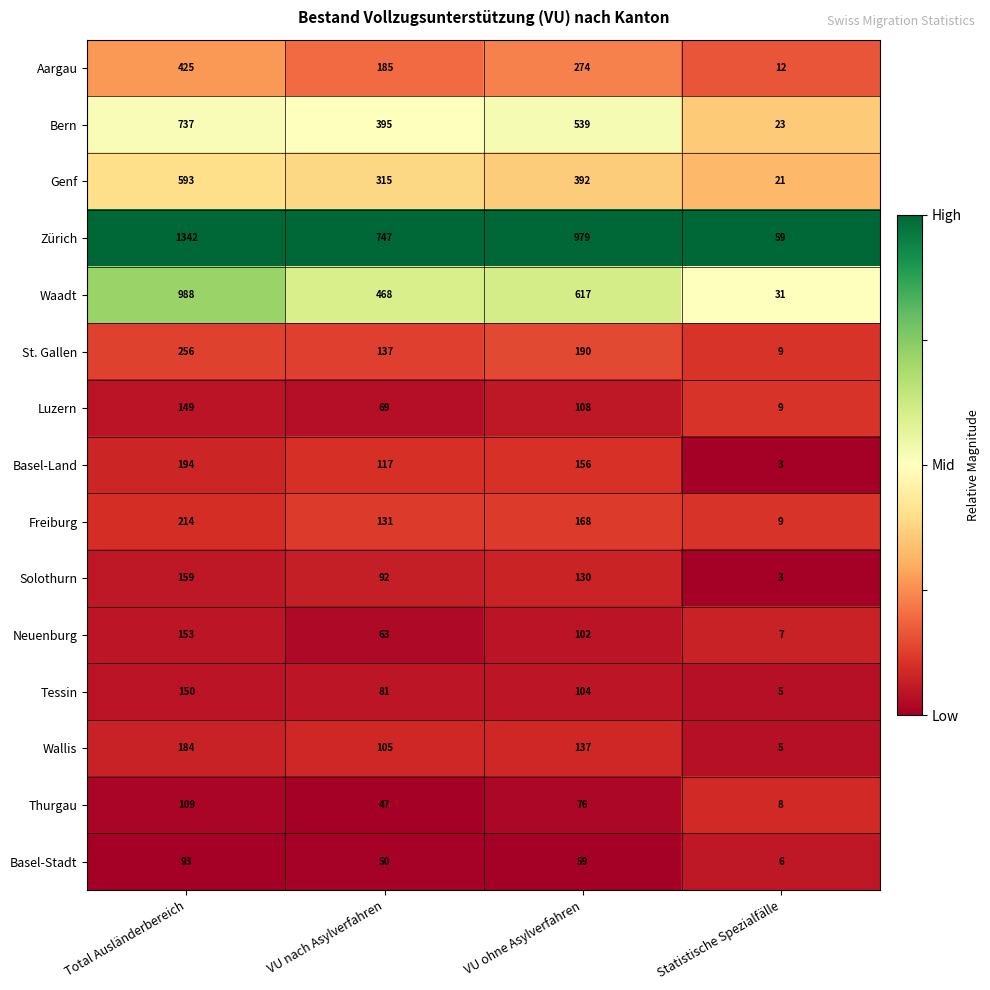

At how many categories does at least one series exceed 100?

3